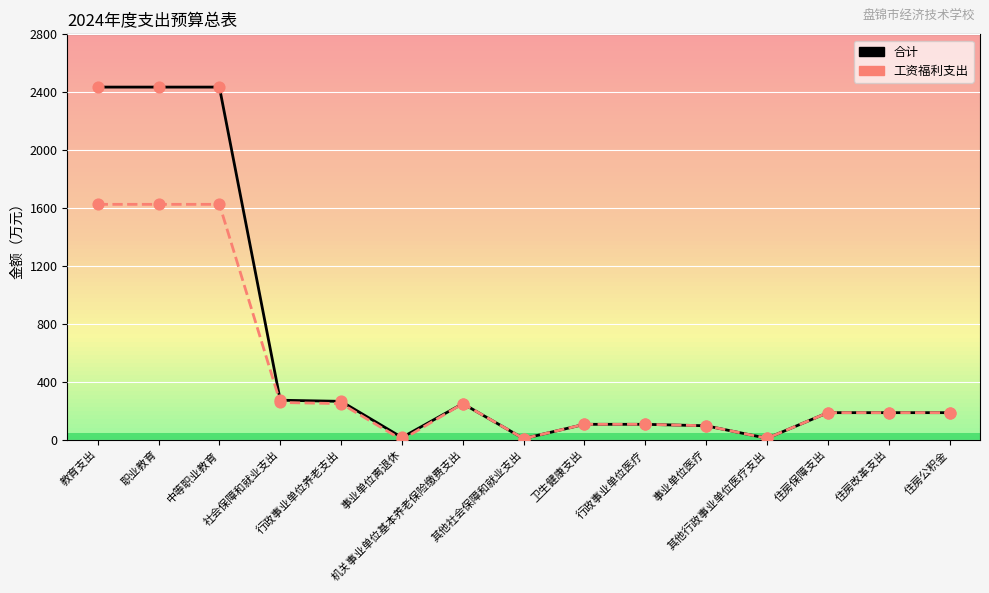

Which series has the largest total across all categories?

合计